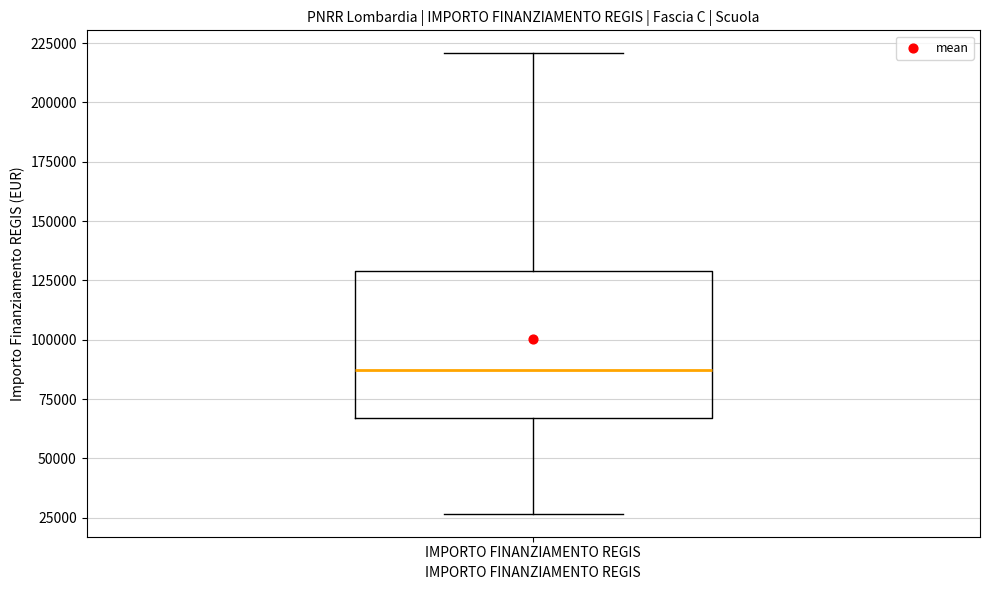

Transcribe this box plot: give where the median line is, the range the box spans, and where the two whiskers end, as read against the y-axis. The values are not printed on the chart, so give them approximately, as read against the axis.

median 85000, box 65000 to 130000, whiskers 25000 to 220000